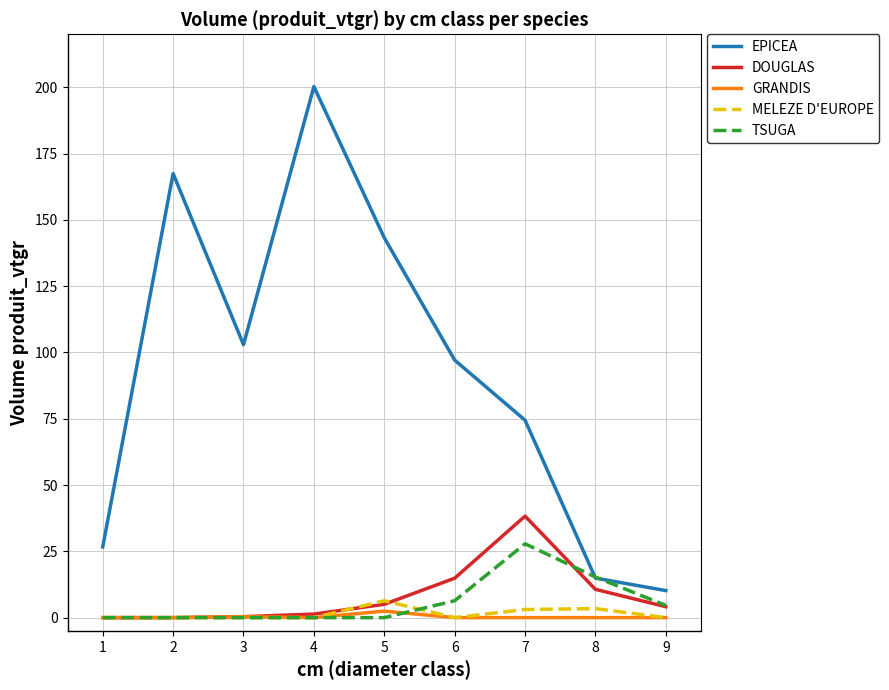

At which category does EPICEA reach its first local peak?

2